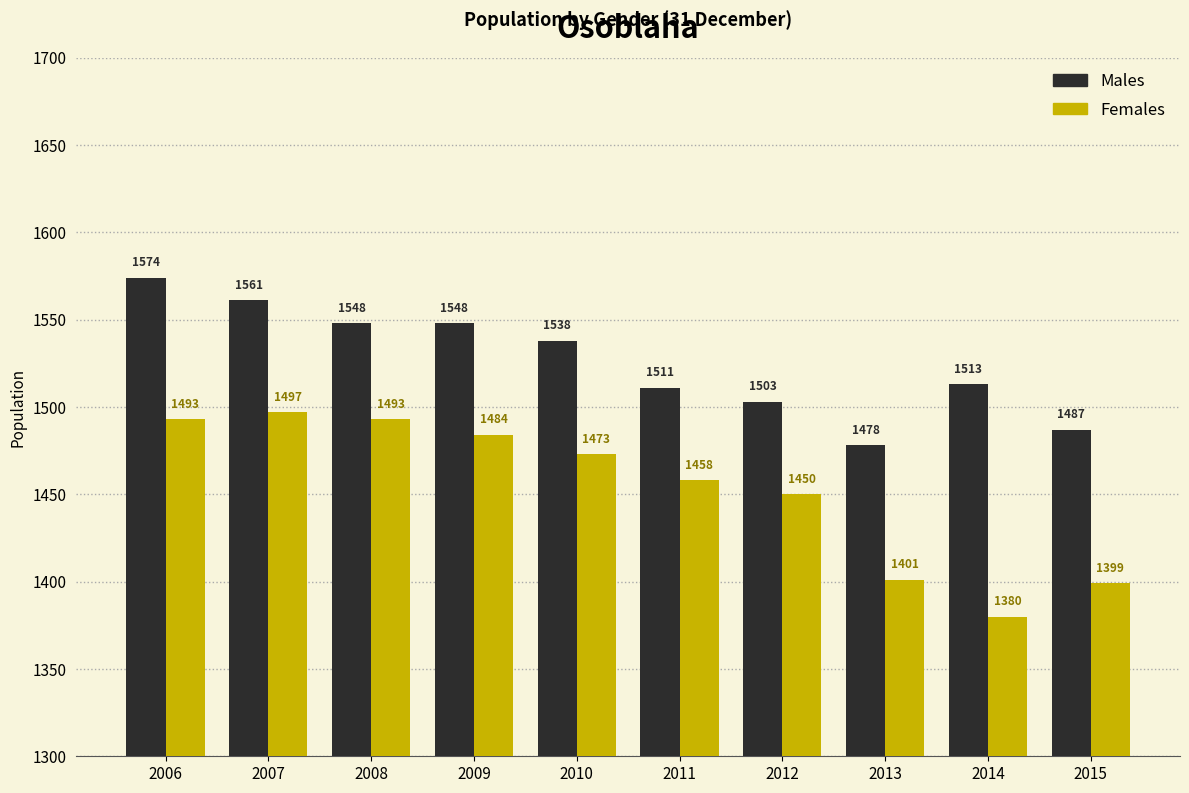

Reading right to left, what are all the values shown in this chart?

Males: 1487	1513	1478	1503	1511	1538	1548	1548	1561	1574
Females: 1399	1380	1401	1450	1458	1473	1484	1493	1497	1493